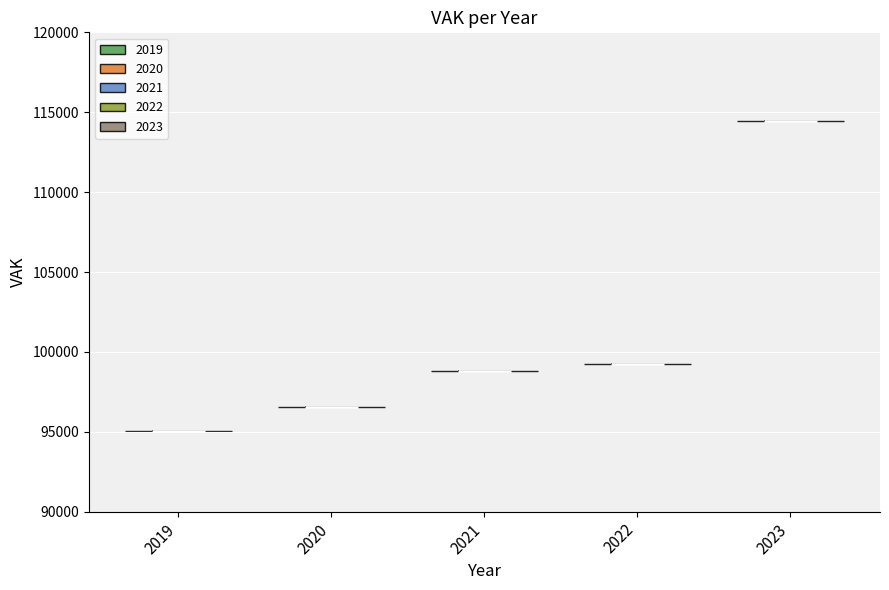

Where does the median line of the violin at x = 2021 sit on the y-axis? The values are not printed on the chart, so give them approximately, as read against the axis.

99000